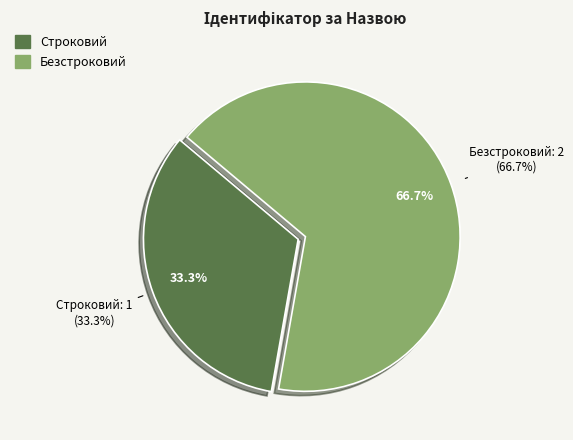

Does Безстроковий represent more than half of the total?

Yes